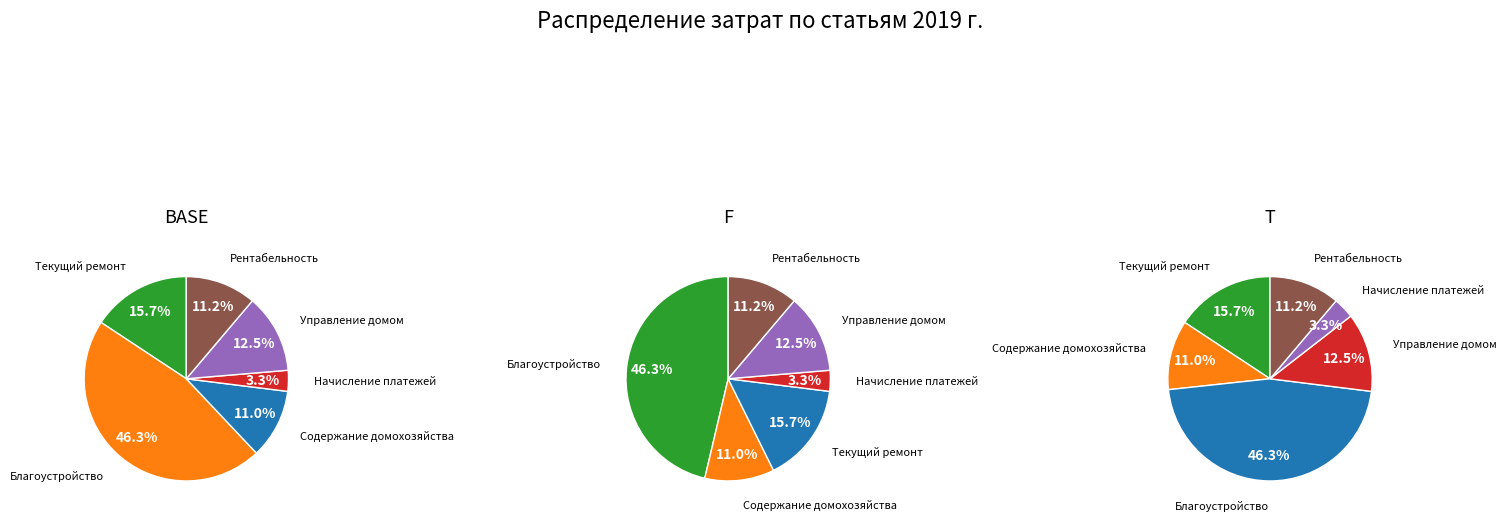

Rank the categories by value from highest to lowest.

Благоустройство и санитарное содержание, Текущий ремонт, Услуги по управлению многоквартирным домом, Рентабельность 7 %, Содержание домохозяйства, Услуги по начислению и обработке платежей